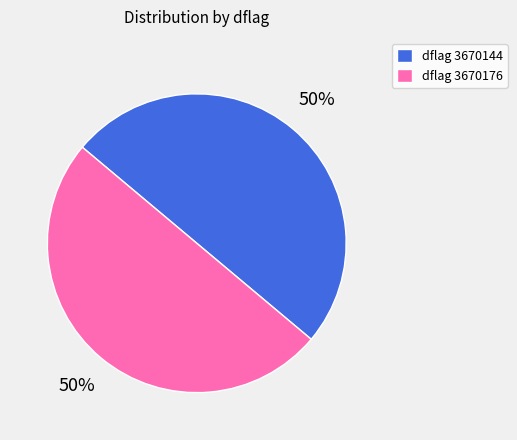

Is the sum of dflag 3670144 and dflag 3670176 greater than half?

Yes